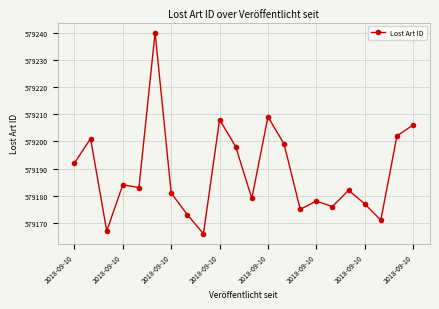

What is the greatest value displayed?

579240